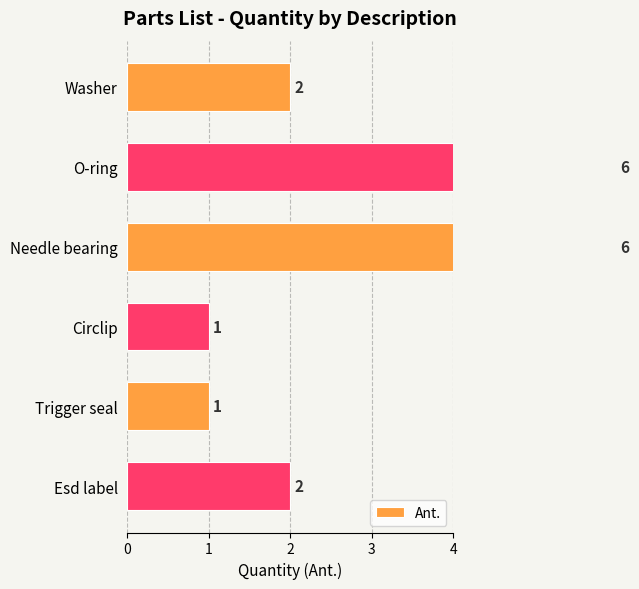

What is the average value?

3